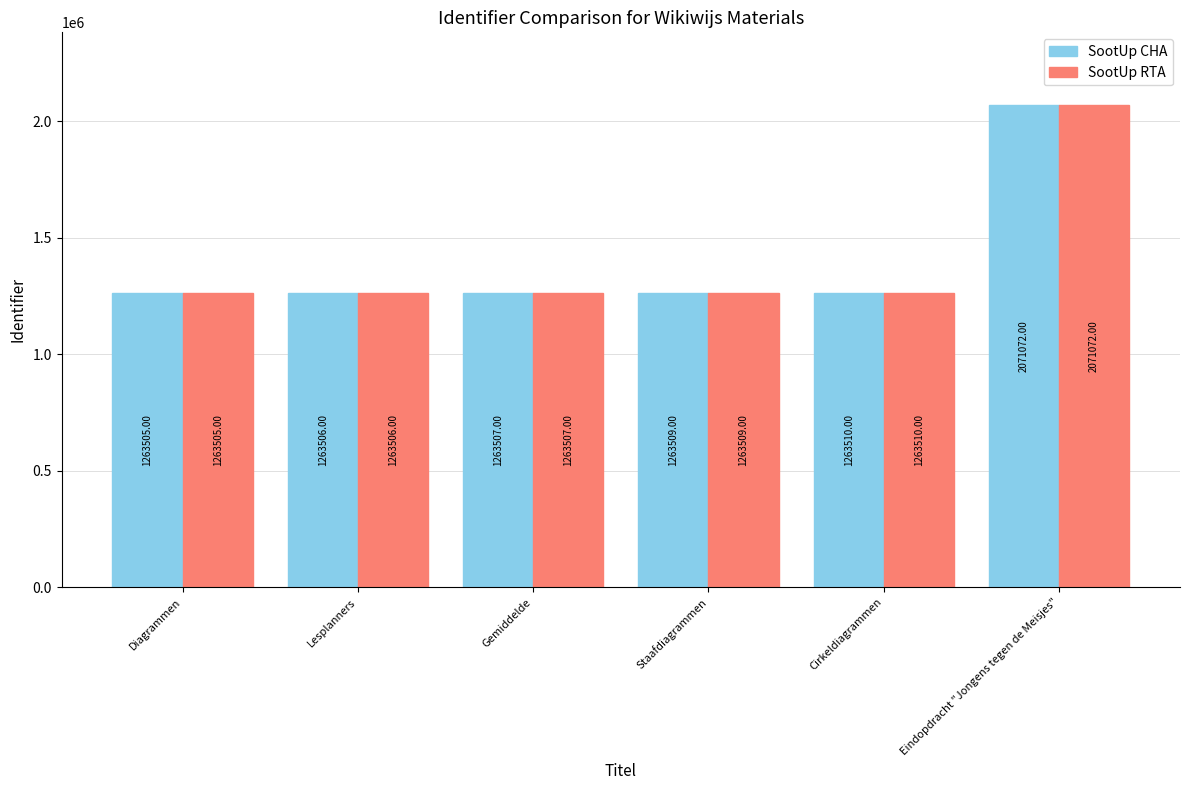

Which category has the lowest value across all series?

Diagrammen